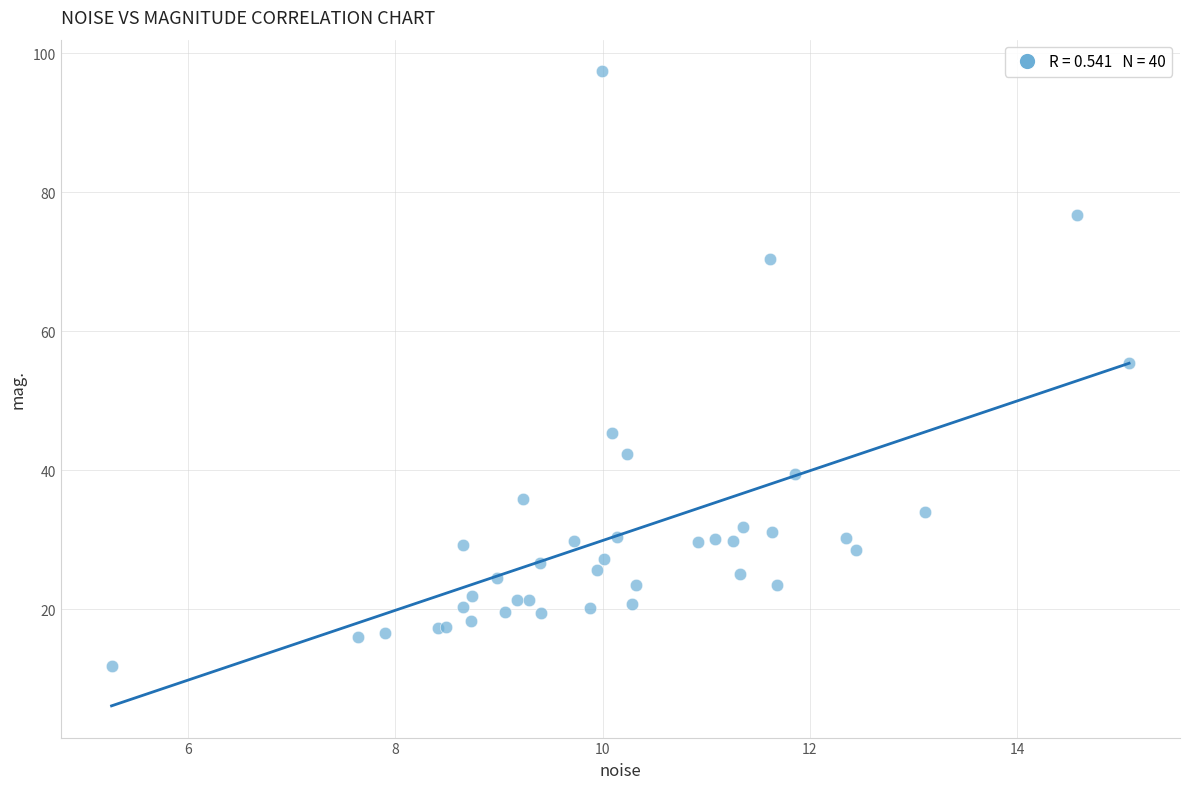

What Y value in the scatter plot is closest to 54?

55.4